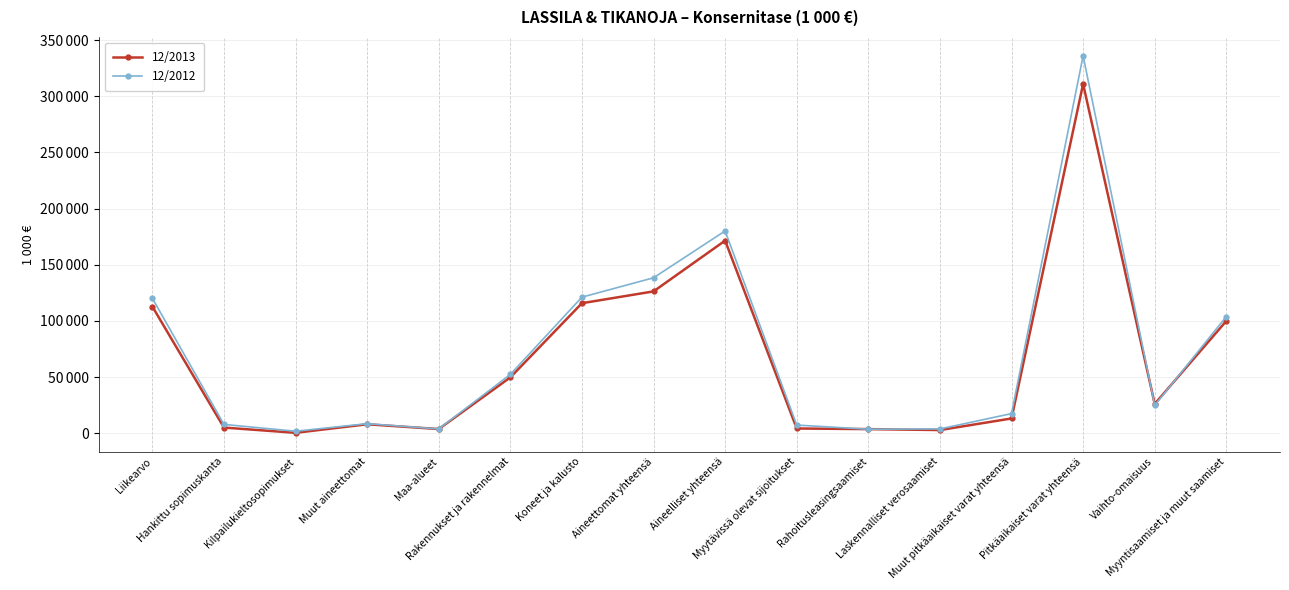

Rank the categories by 12/2013 value from lowest to highest.

Kilpailukieltosopimukset, Laskennalliset verosaamiset, Rahoitusleasingsaamiset, Maa-alueet, Myytävissä olevat sijoitukset, Hankittu sopimuskanta, Muut aineettomat, Muut pitkäaikaiset varat yhteensä, Vaihto-omaisuus, Rakennukset ja rakennelmat, Myyntisaamiset ja muut saamiset, Liikearvo, Koneet ja kalusto, Aineettomat yhteensä, Aineelliset yhteensä, Pitkäaikaiset varat yhteensä